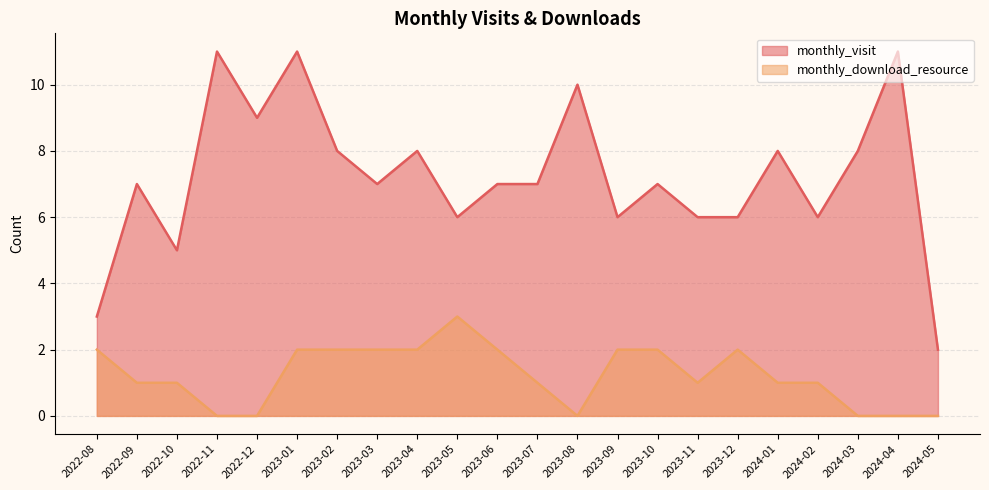

Where is monthly_download_resource nearest to the value 1?

2022-09